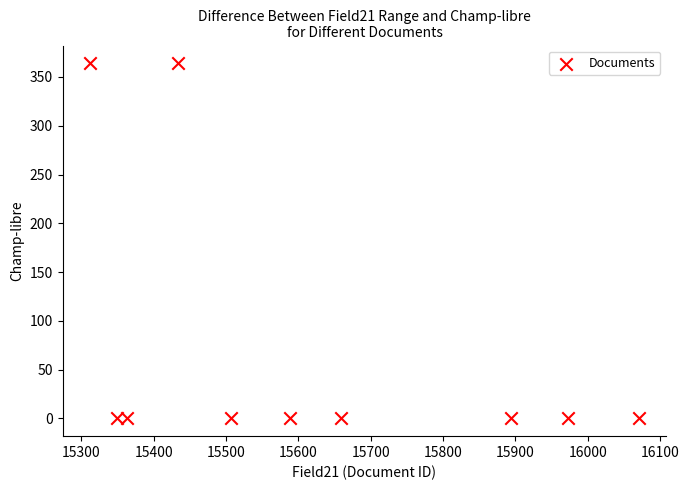

What is the range of X values (max minus min)?

759